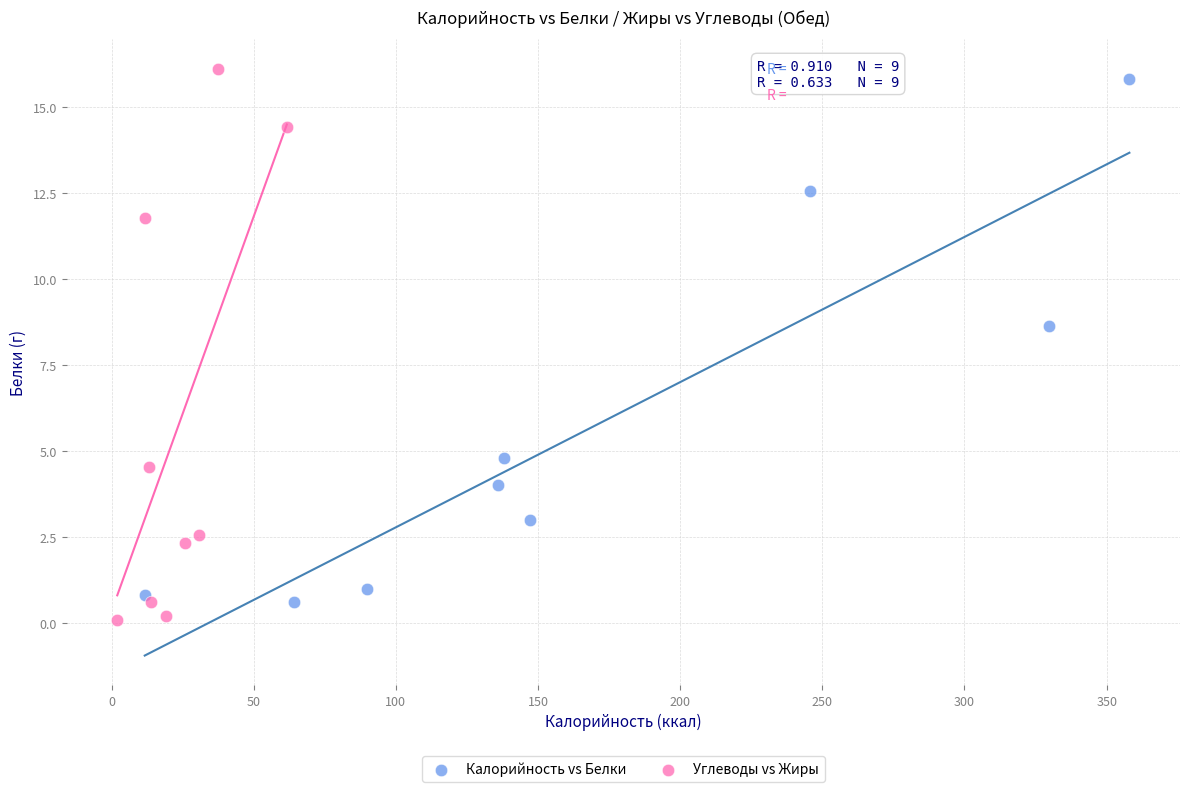

Which series has the largest Y range (max minus min)?

Углеводы vs Жиры